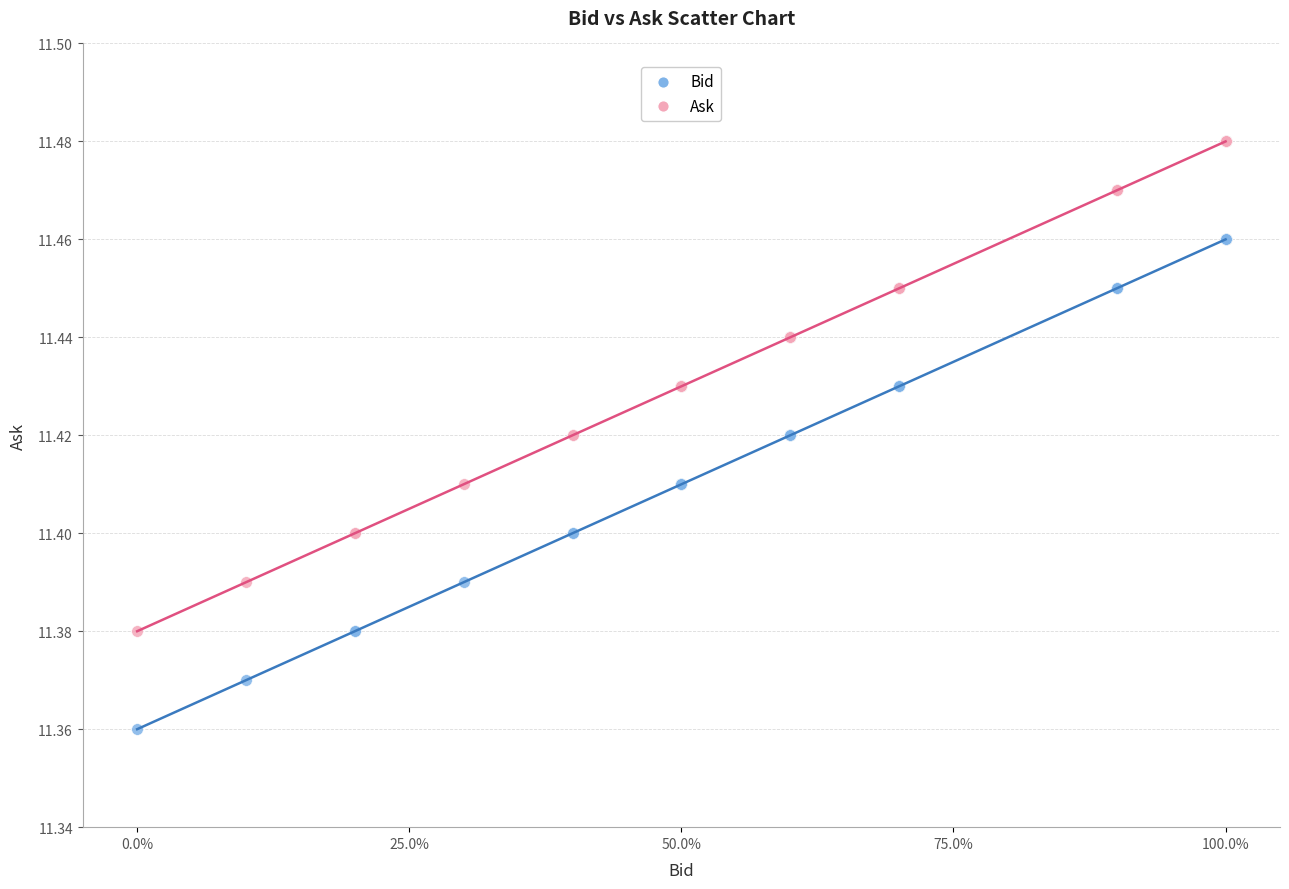

What is the X range (max minus min) for the scatter plot?

1.0